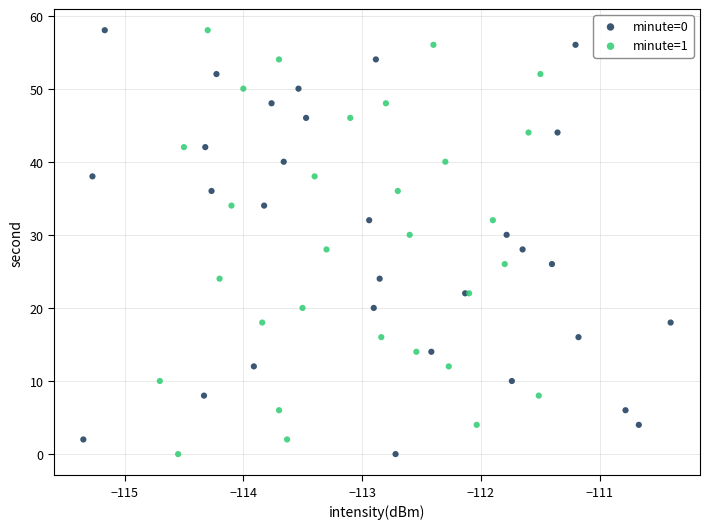

What are all the series names shown in the legend?

minute=0, minute=1